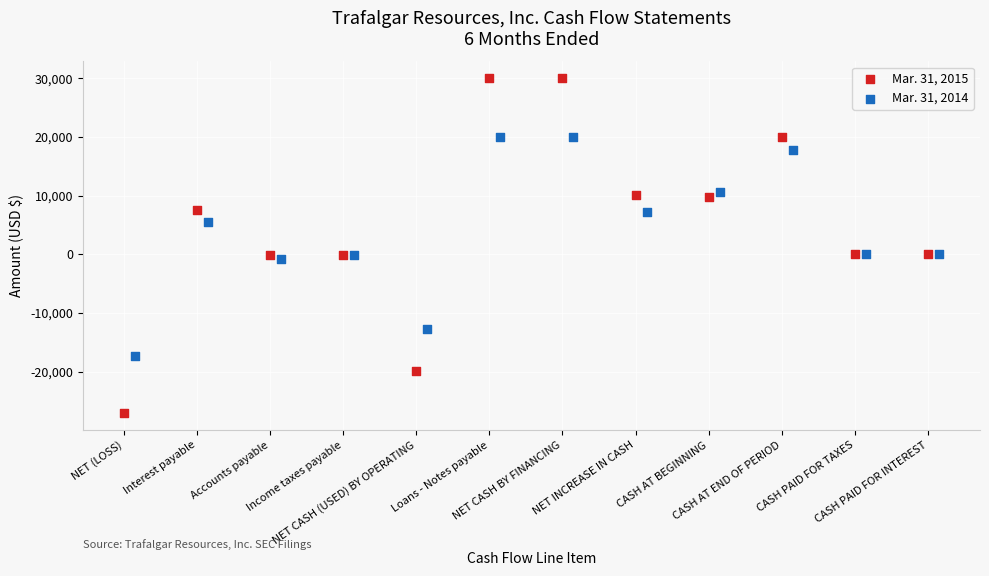

Which series has the largest Y range (max minus min)?

Mar. 31, 2015